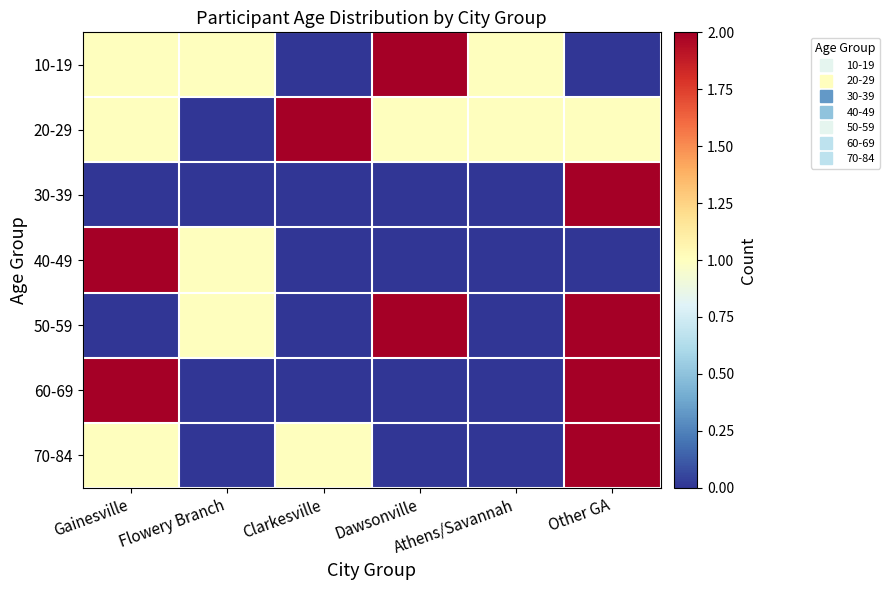

Count the number of categories in the chart.

6